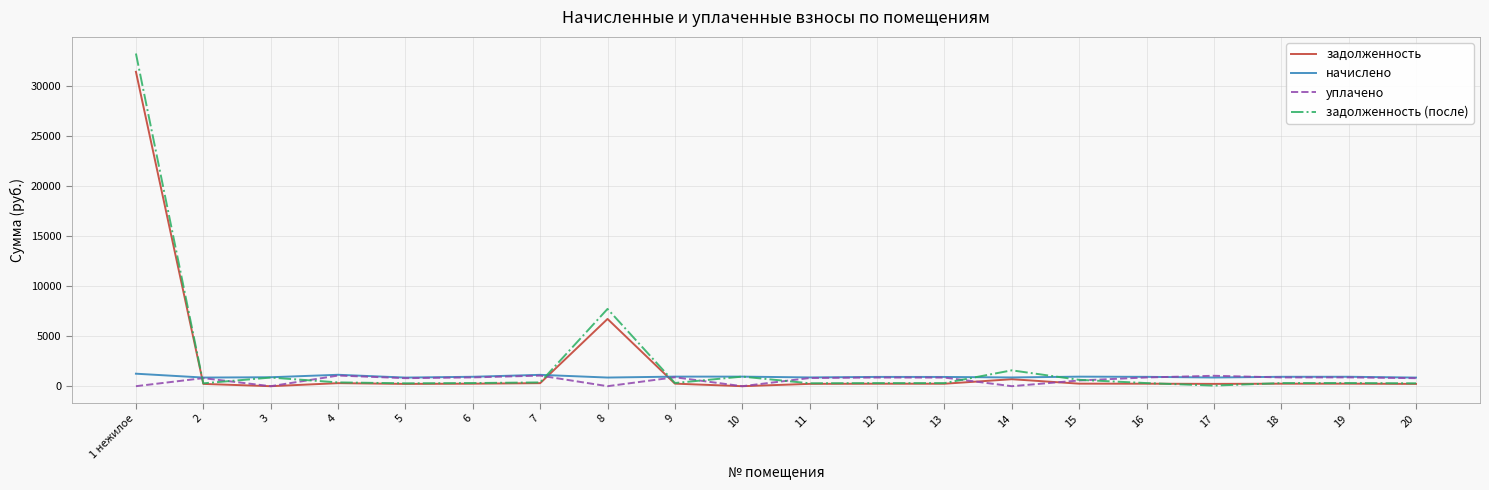

What is the greatest value displayed?

33228.0